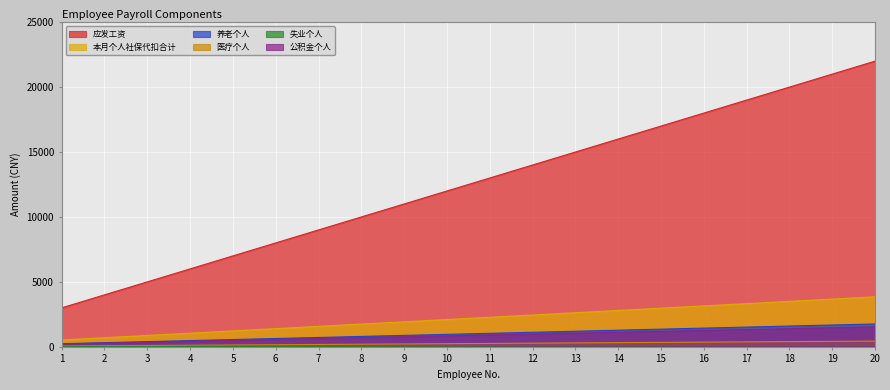

What is the value of the 医疗个人 point at the 12th from the left?

280